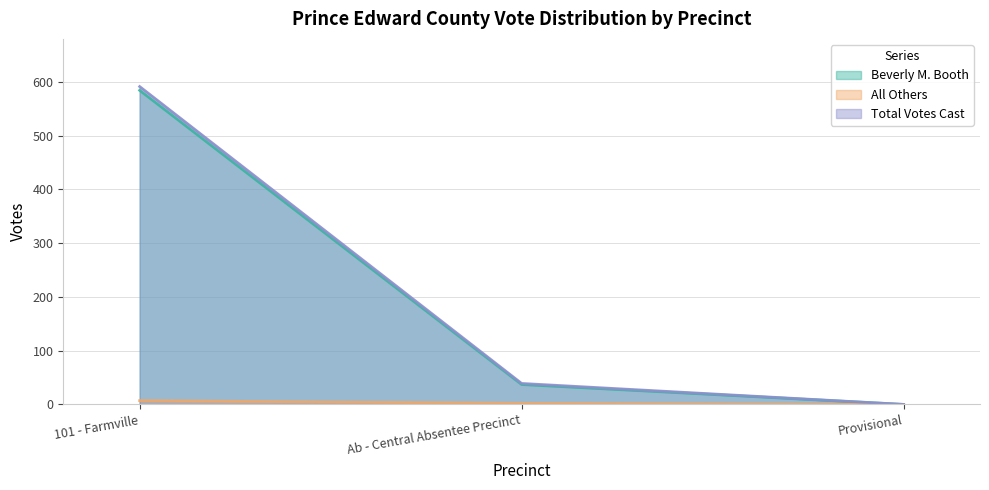

How many distinct data groups are displayed?

3